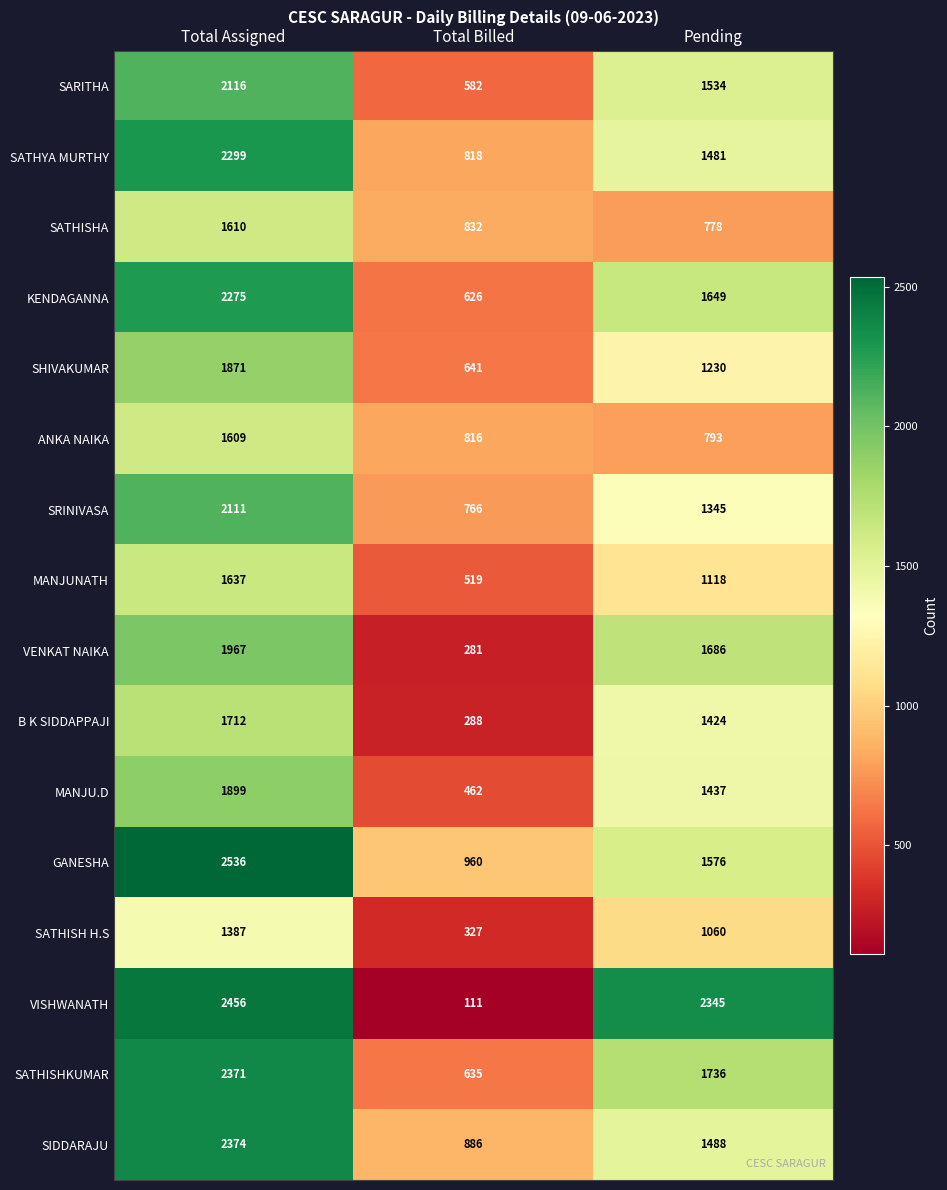

The SARITHA series shows 1534 at Pending. True or false?

True